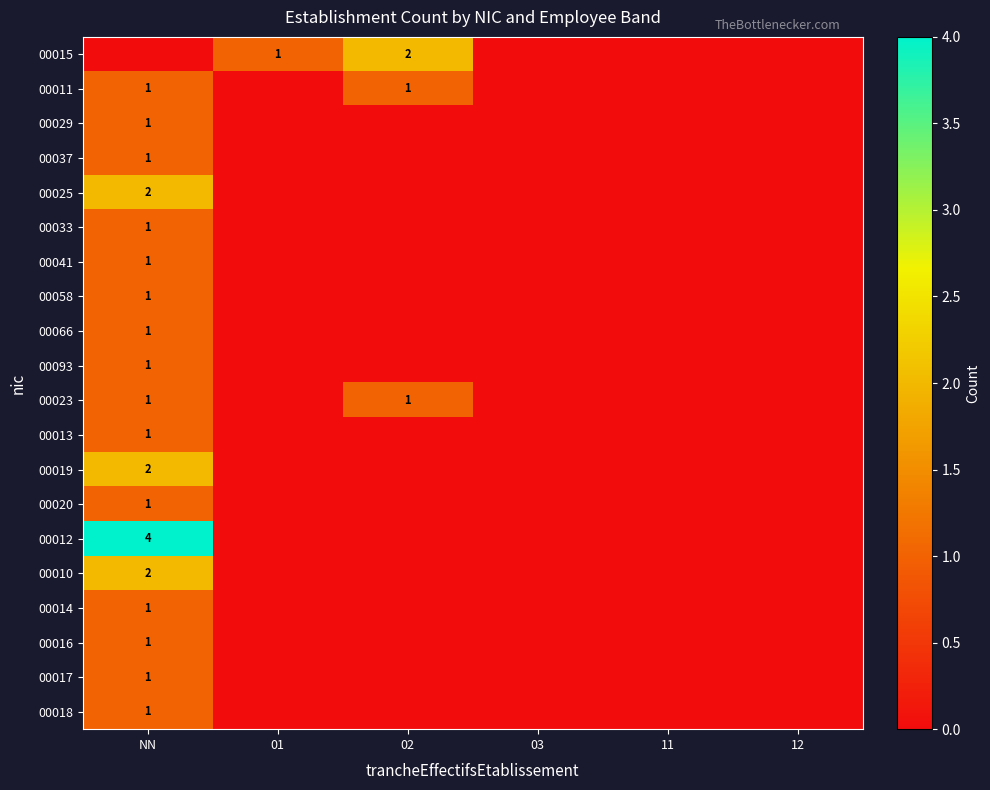

The value of 00029 at 01 is 1. True or false?

False